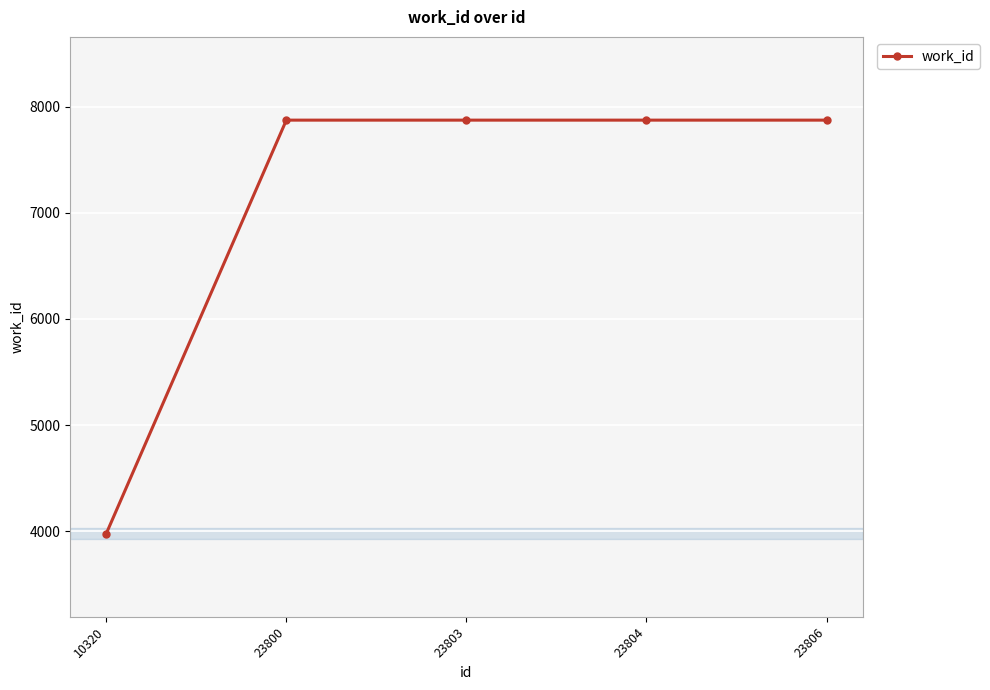

What is the smallest value displayed?

3978